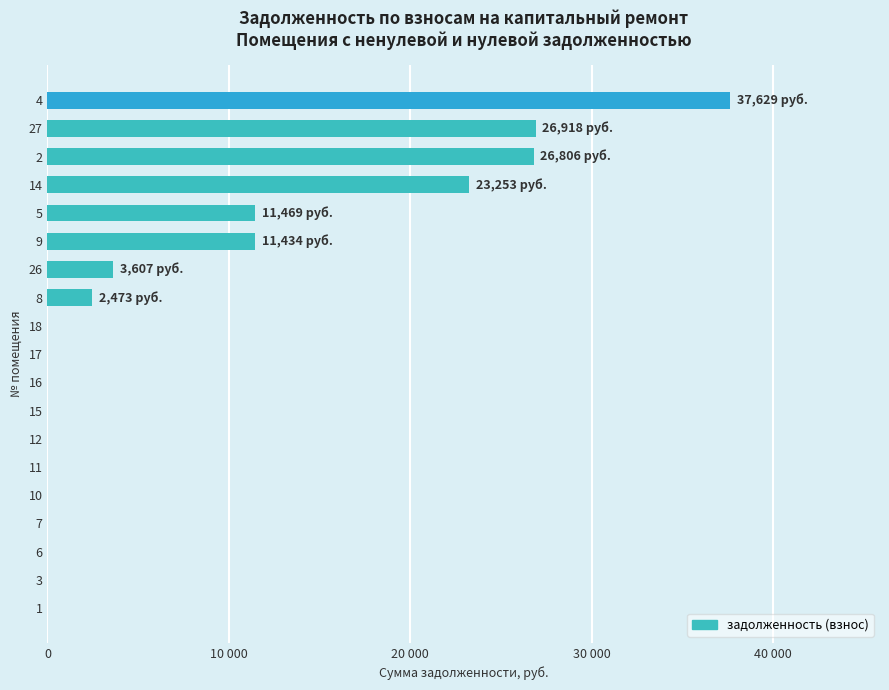

True or false: the data shows 12635.8 at 10.

False